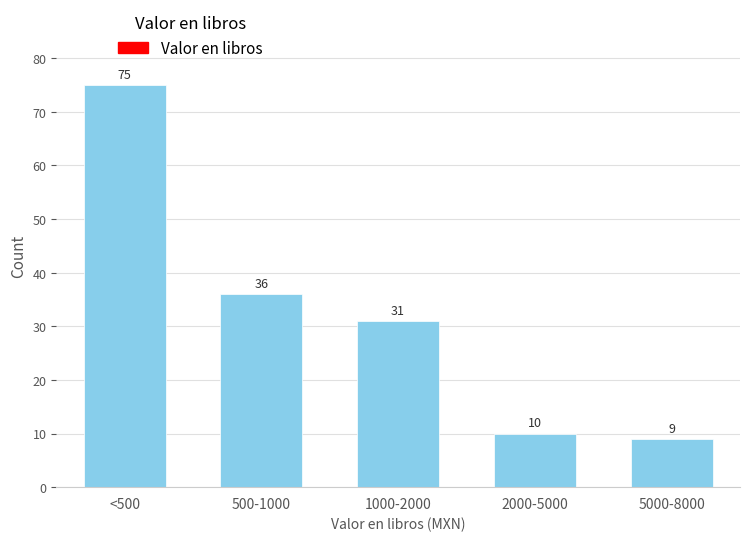

Reading left to right, extract all data points from this chart.

<500=75	500-1000=36	1000-2000=31	2000-5000=10	5000-8000=9